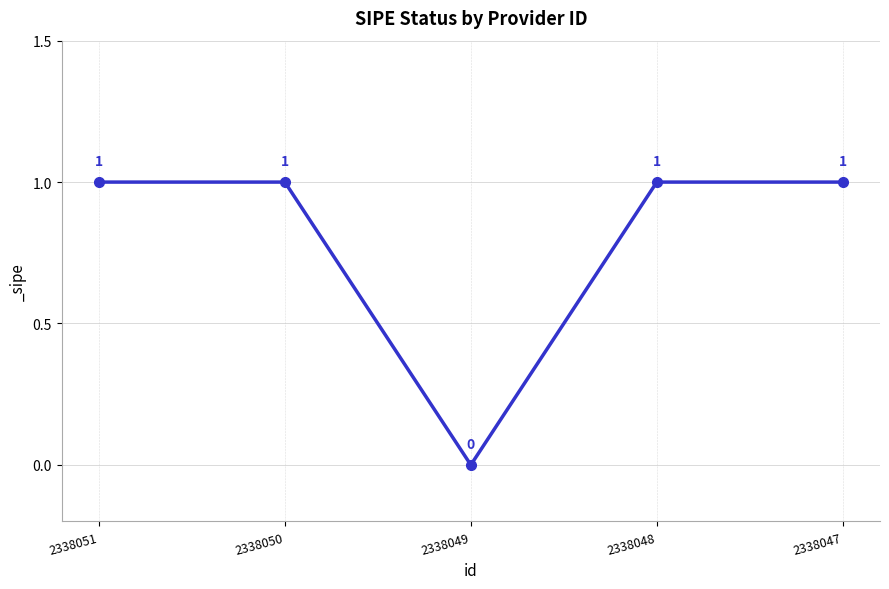

The value at 2338049 is 0. True or false?

True